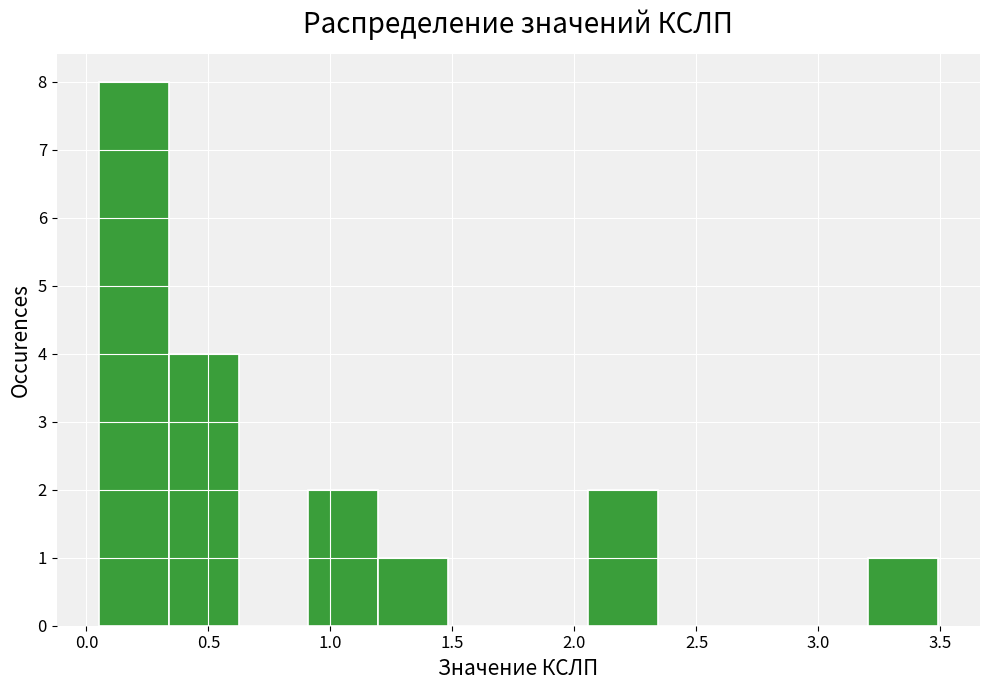

What is the height of the bar covering 3.20 to 3.50 on the x-axis? Neither the bar edges nor the heights are printed on the chart, so give them approximately, as read against the axes.

1